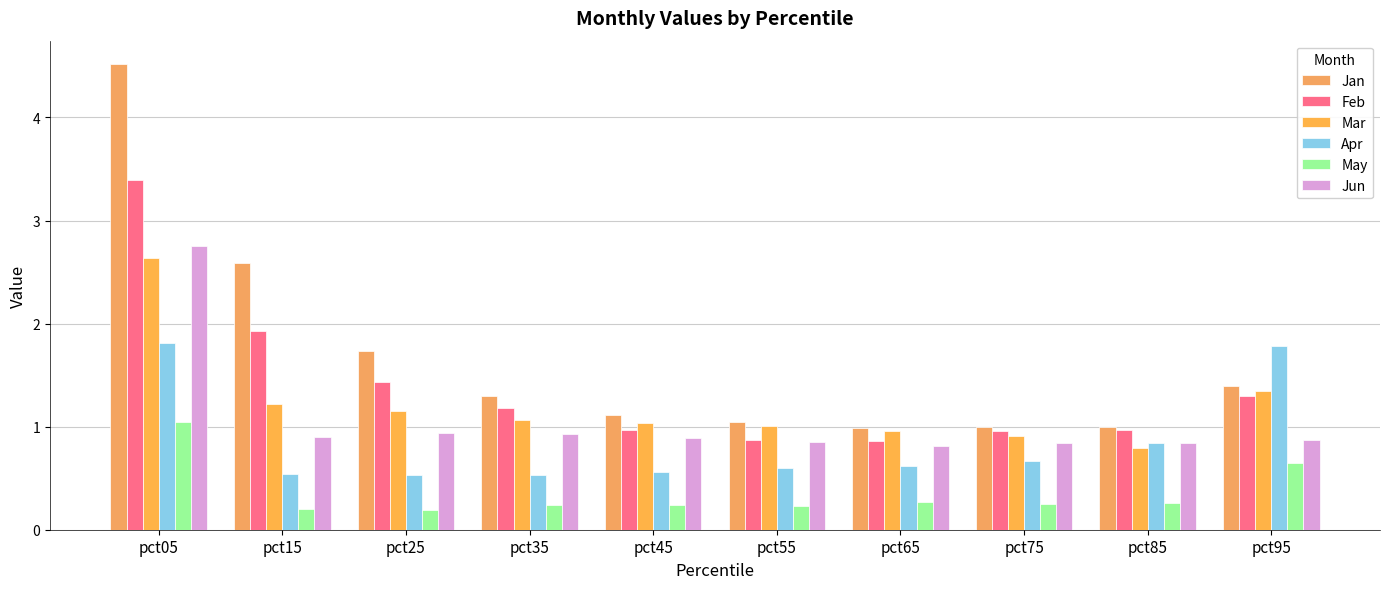

How many series are shown in this chart?

6